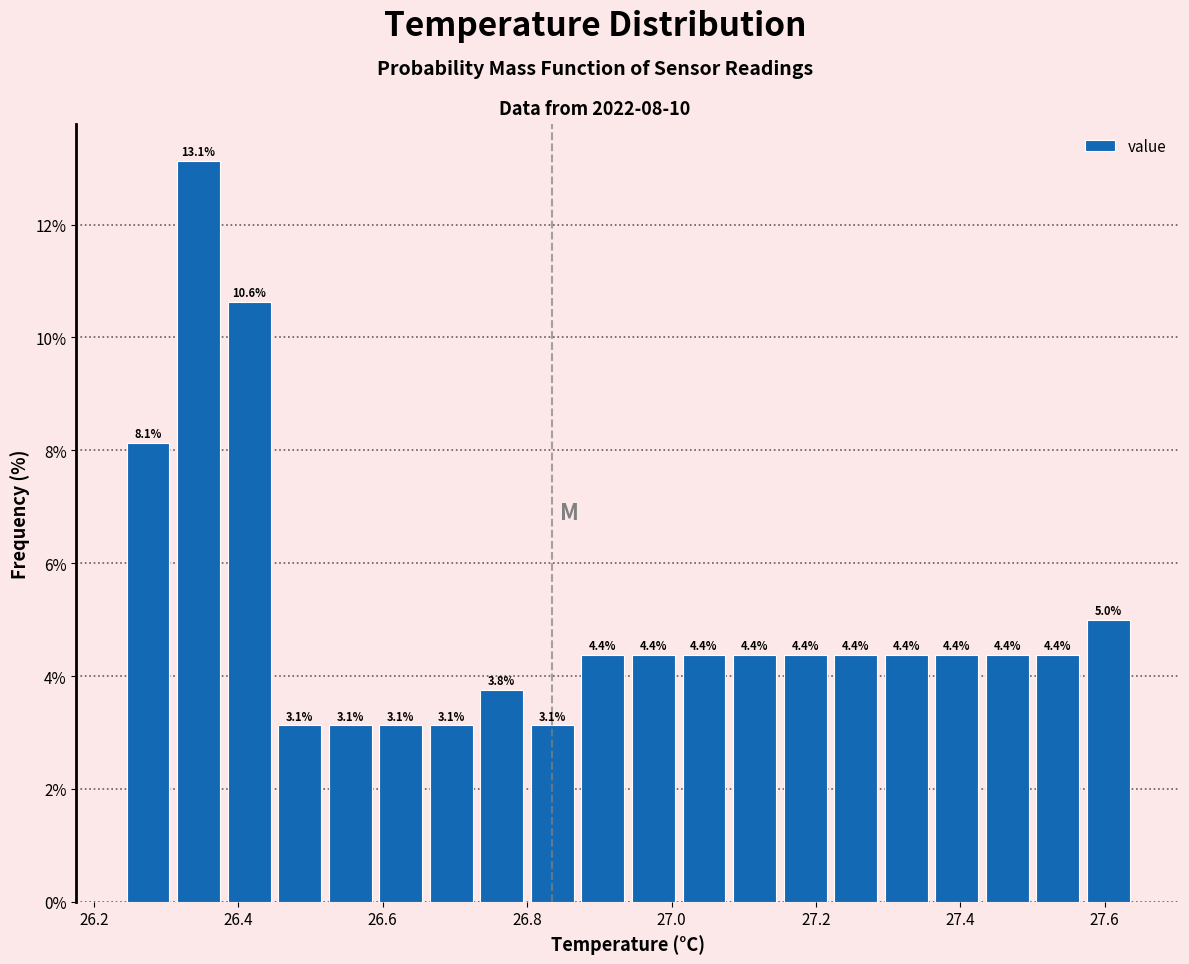

Around what value on the x-axis is the tallest bar? Give the approximate position of its centre, as read against the axis.

26.34